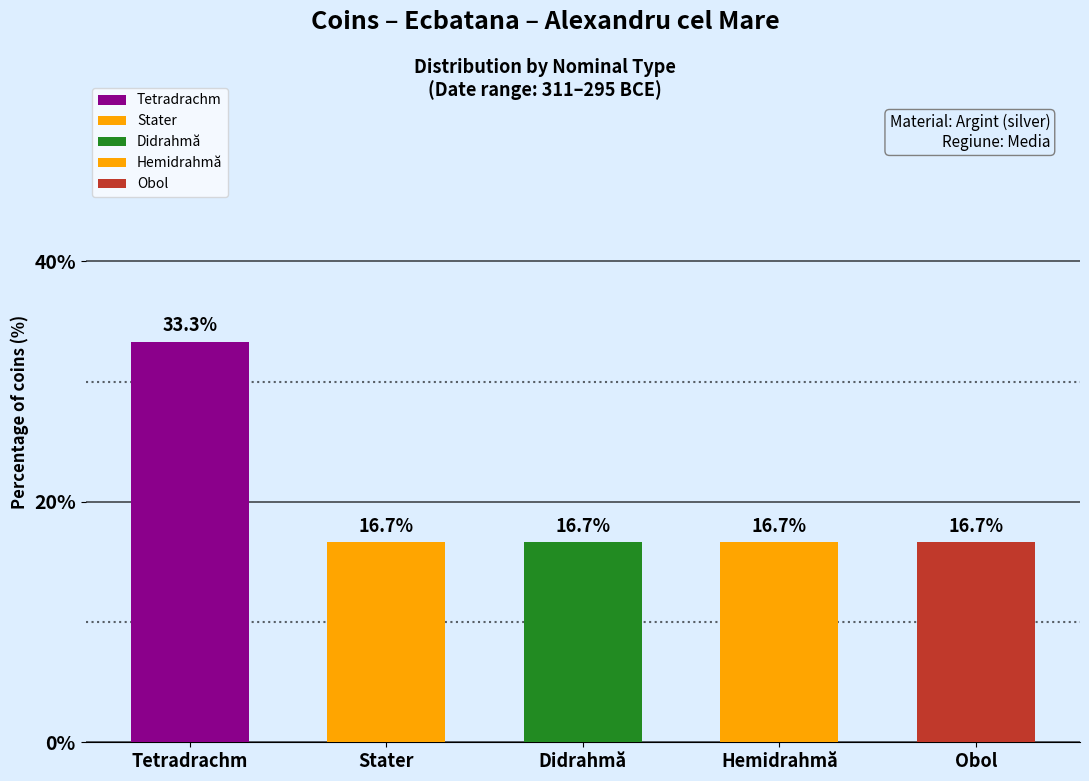

Which has a higher value, Obol or Didrahmă?

Obol